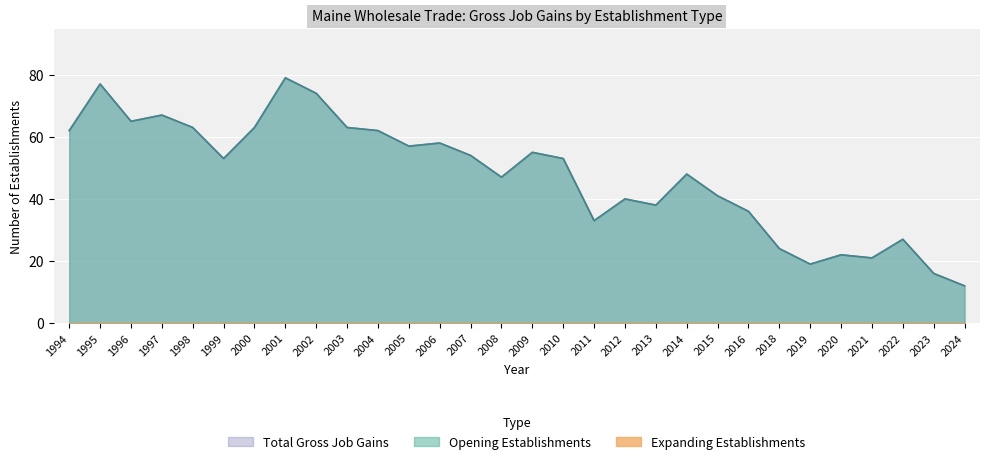

Between 2002 and 2020, which is larger?

2002